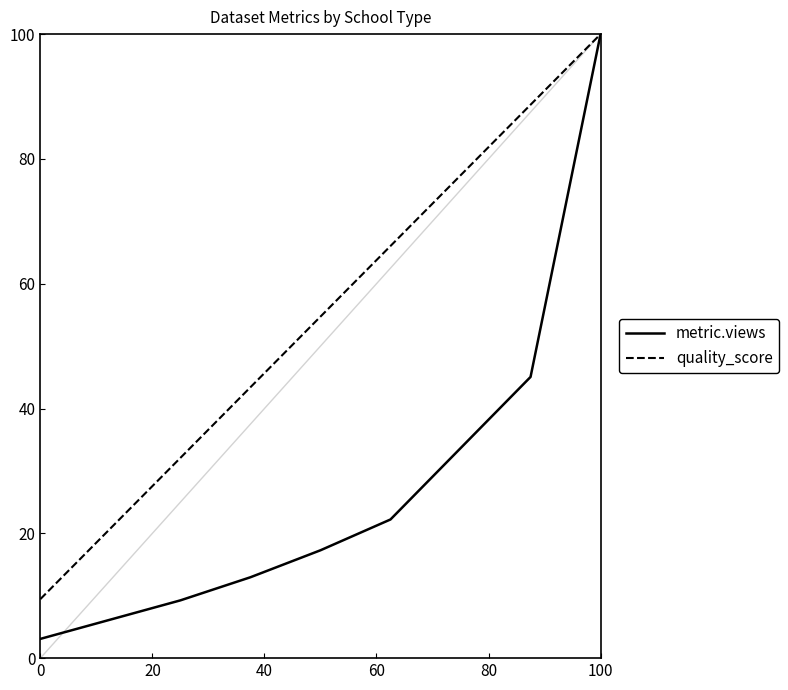

What is the smallest value displayed?

3.1